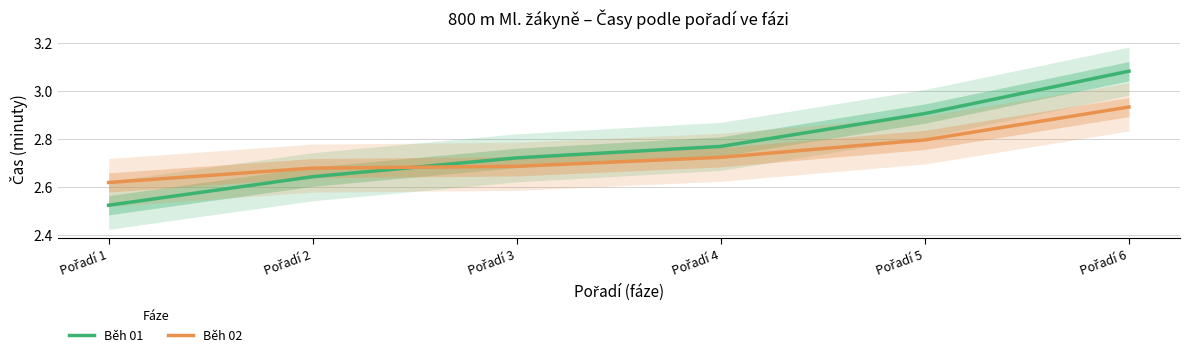

List the series in order of their peak value, highest first.

Běh 01, Běh 02